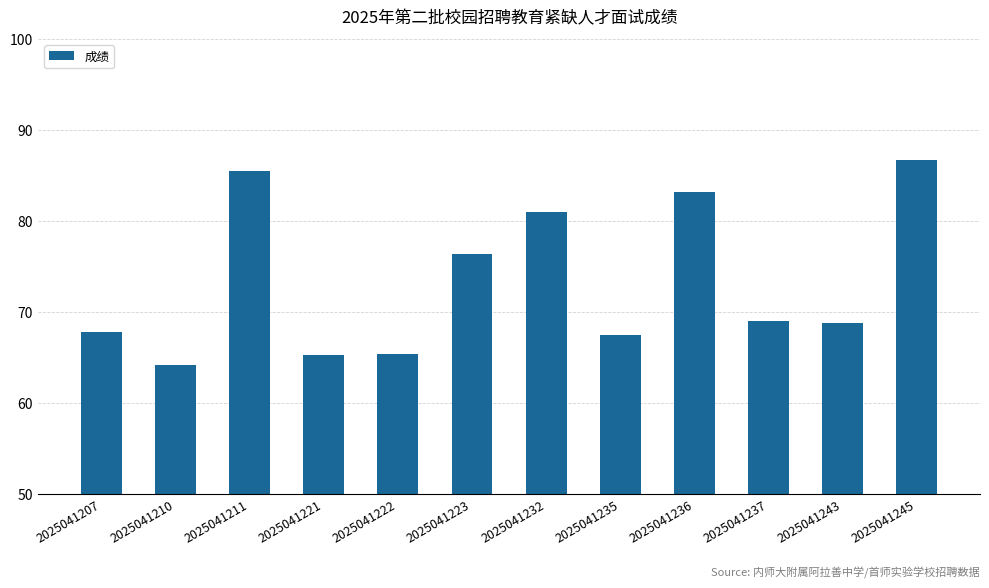

What is the value of the 2nd bar from the left?

64.2